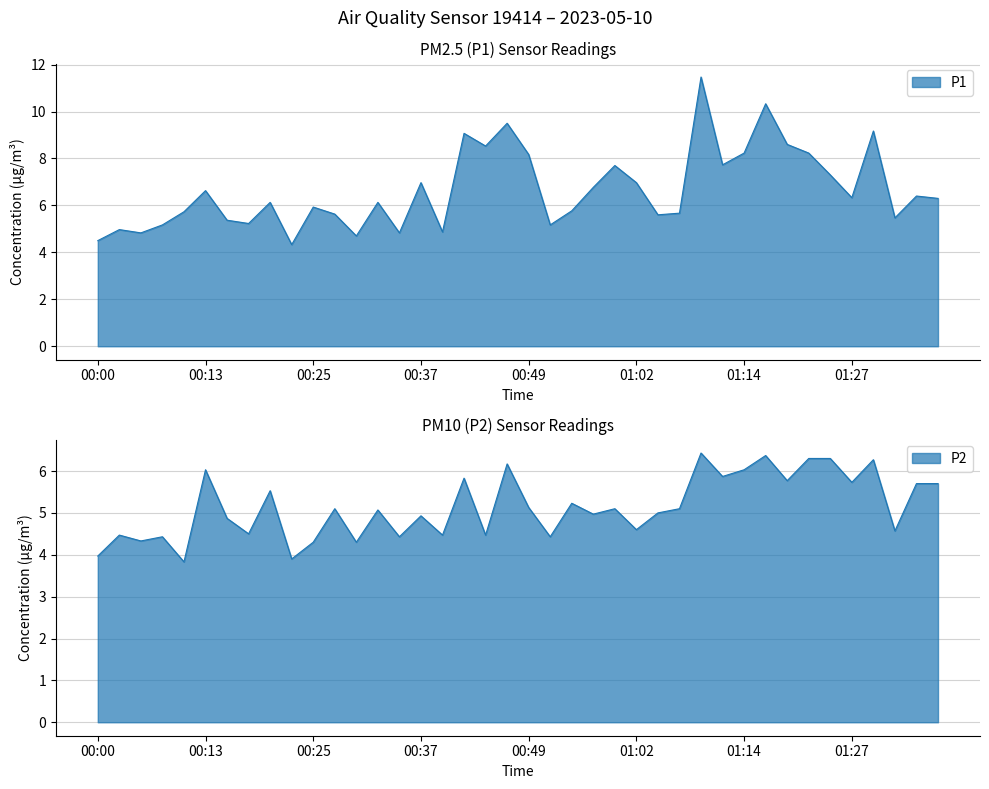

What is the sum of the P1 values at 00:52 and 01:17?

15.5